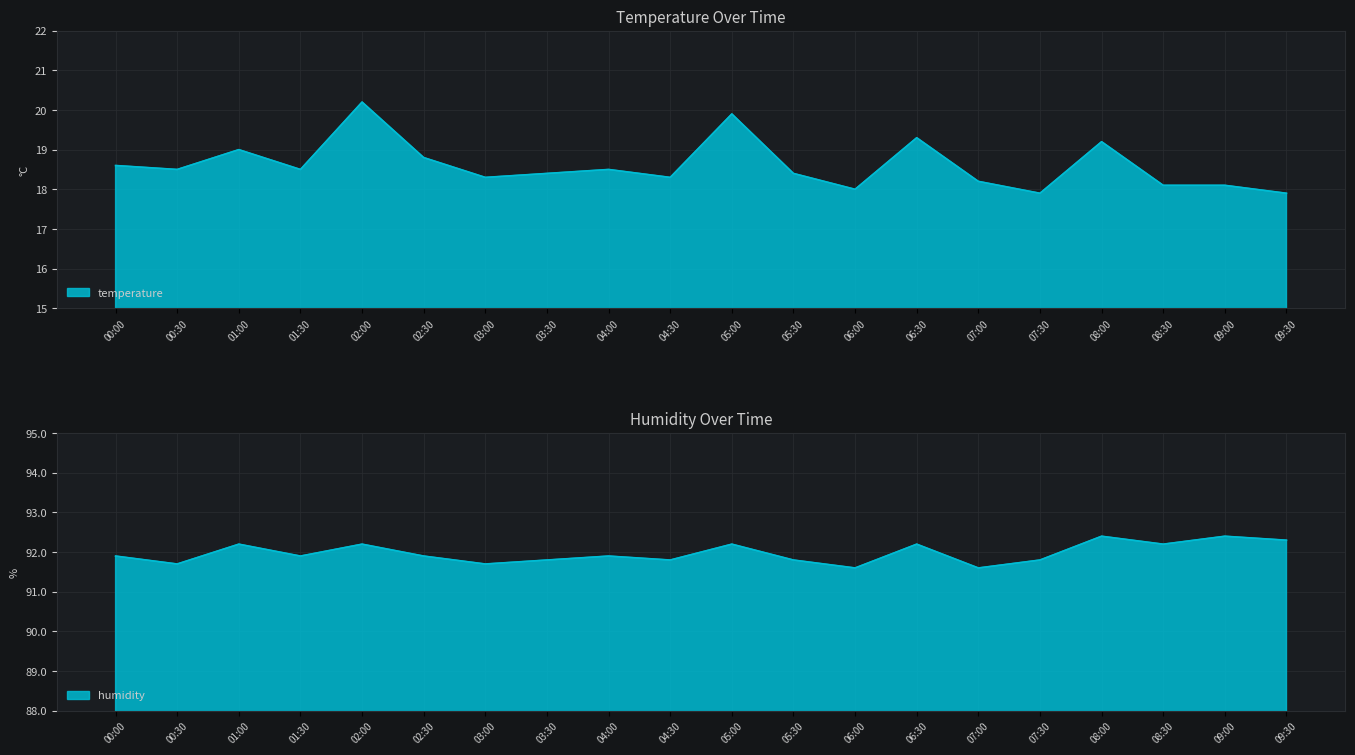

Is the value of temperature at 04:30 greater than the value of humidity at 02:00?

No